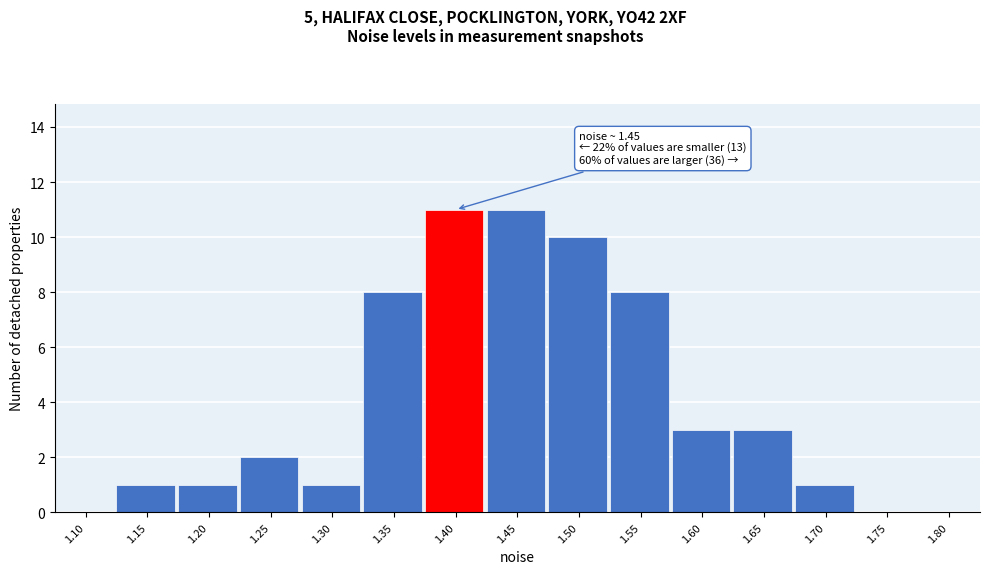

Reading left to right, list all the values displayed in this chart.

1.10=0	1.15=1	1.20=1	1.25=2	1.30=1	1.35=8	1.40=11	1.45=11	1.50=10	1.55=8	1.60=3	1.65=3	1.70=1	1.75=0	1.80=0